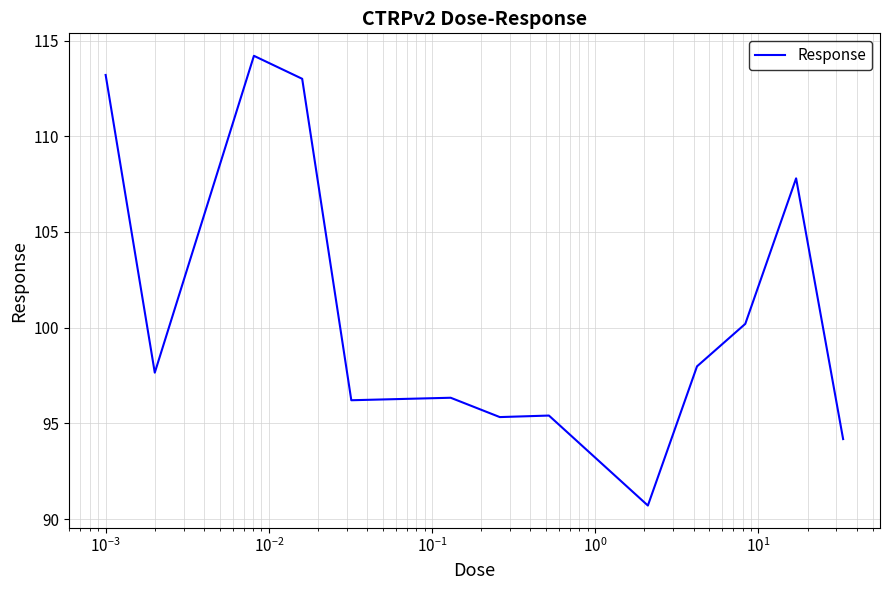

What is the greatest value displayed?

114.2